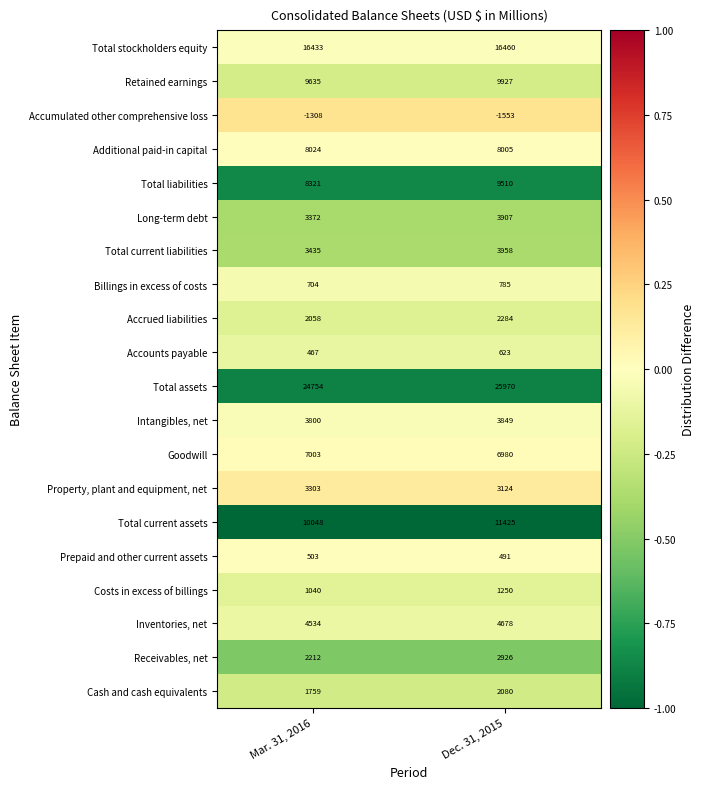

At which label is Total liabilities closest to 8915?

Mar. 31, 2016